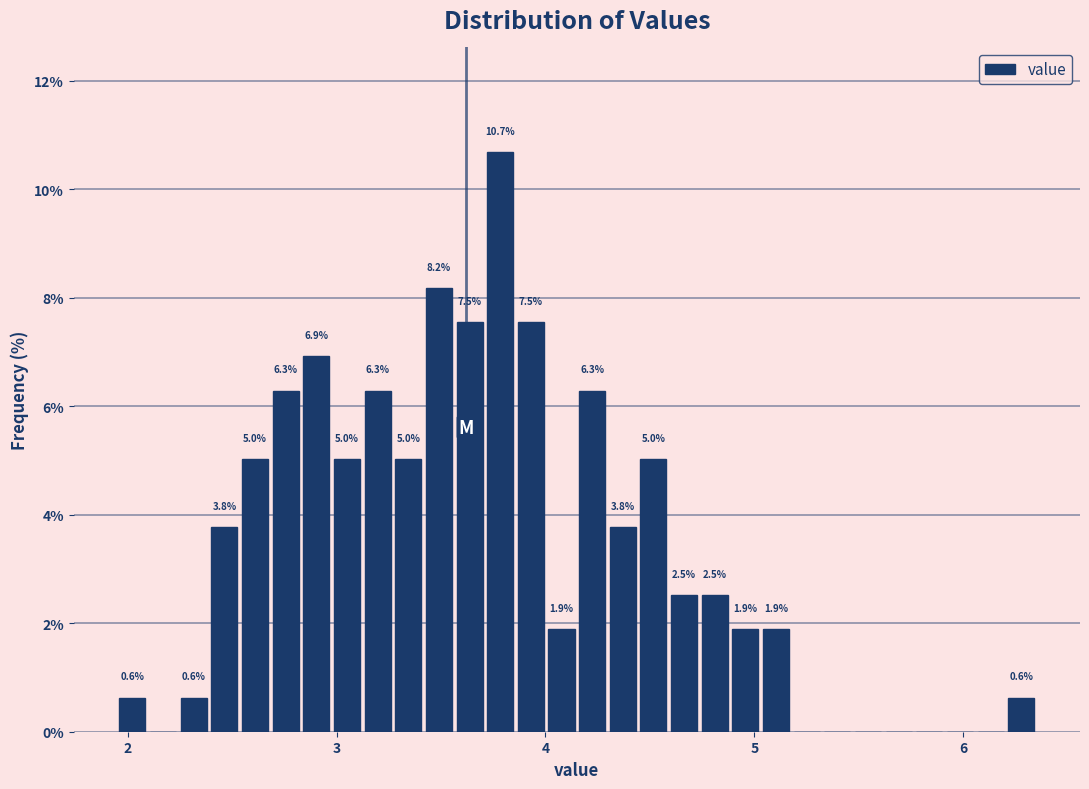

Read against the x-axis, roughly where is the centre of the tallest bar?

3.8